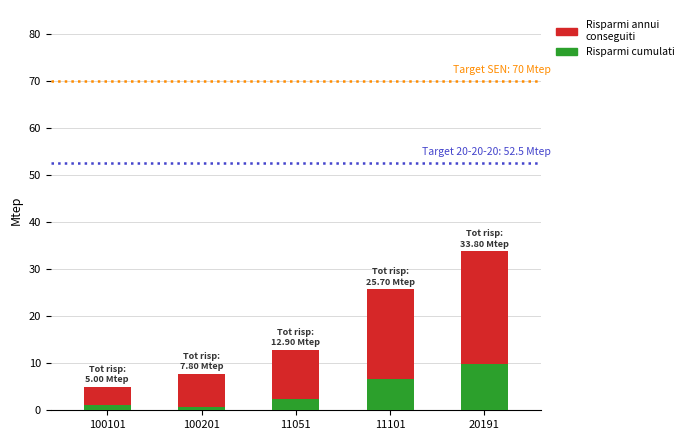

How many bars are there in total?

5